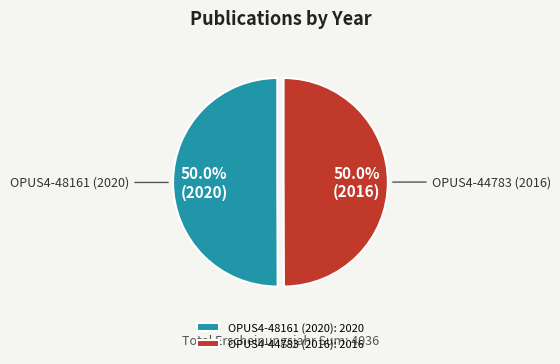

What portion of the pie excludes OPUS4-48161 (2020)?

50.0%